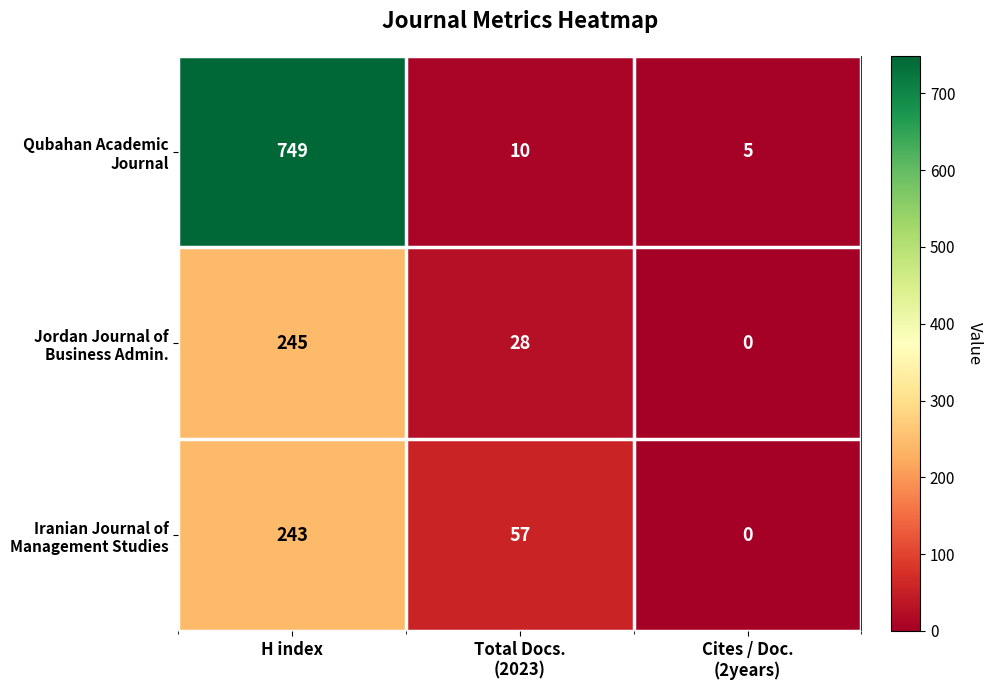

What is the total value across all series at H index?

1237